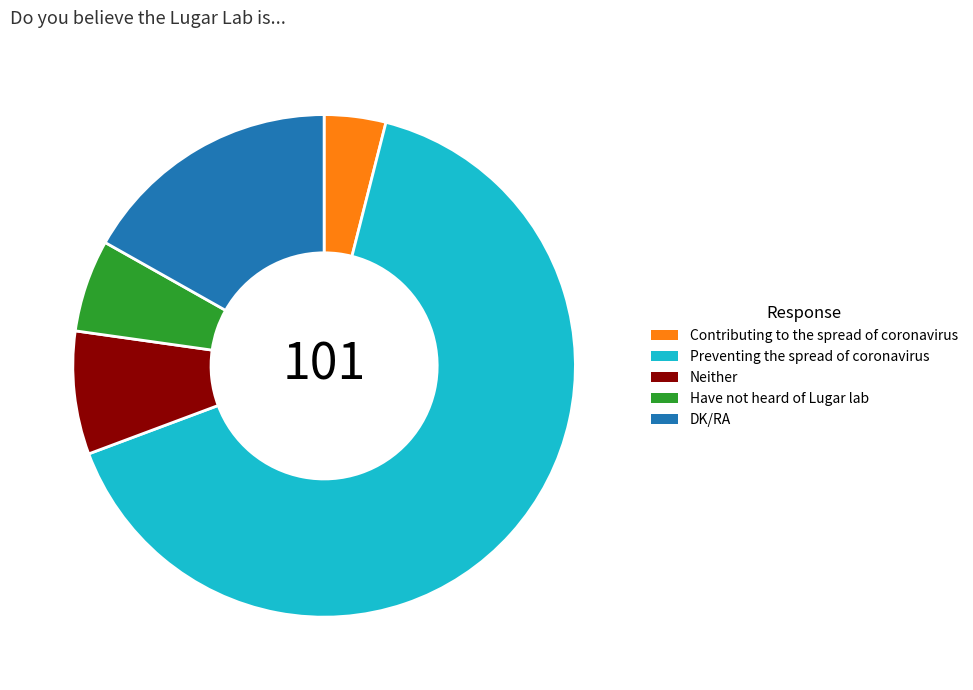

Rank the categories by value from lowest to highest.

Contributing to the spread of coronavirus, Have not heard of Lugar lab, Neither, DK/RA, Preventing the spread of coronavirus